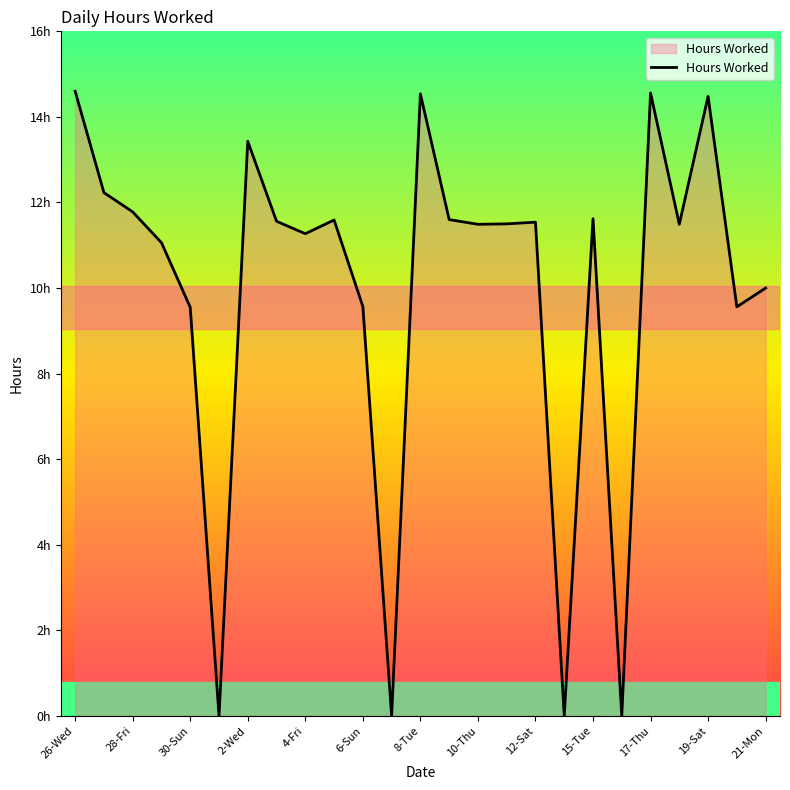

Where is the first local maximum?

2-Wed